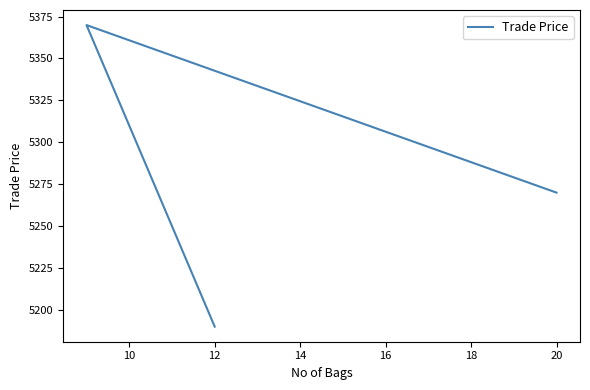

Reading left to right, what are all the values shown in this chart?

5269.9	5369.9	5189.9